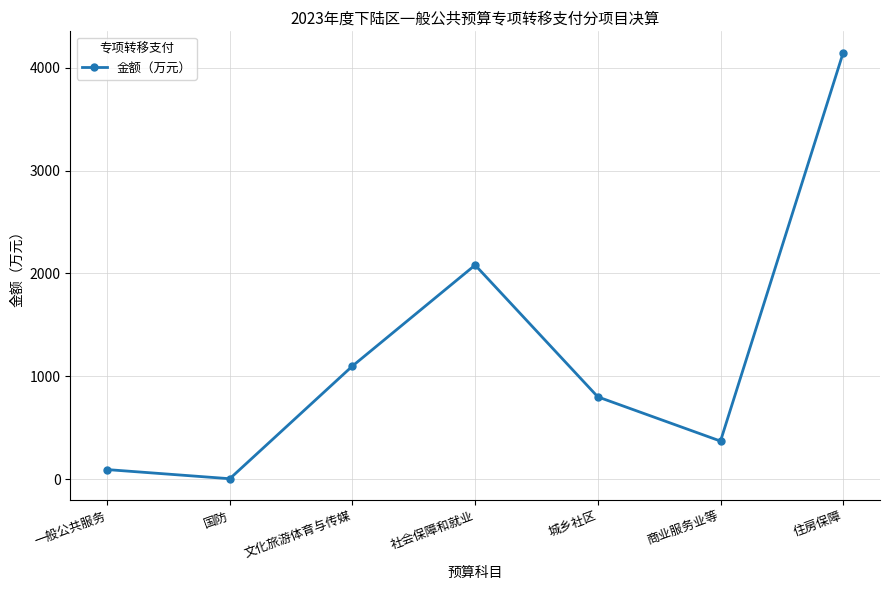

How many points are higher than both their immediate neighbors (excluding endpoints)?

1